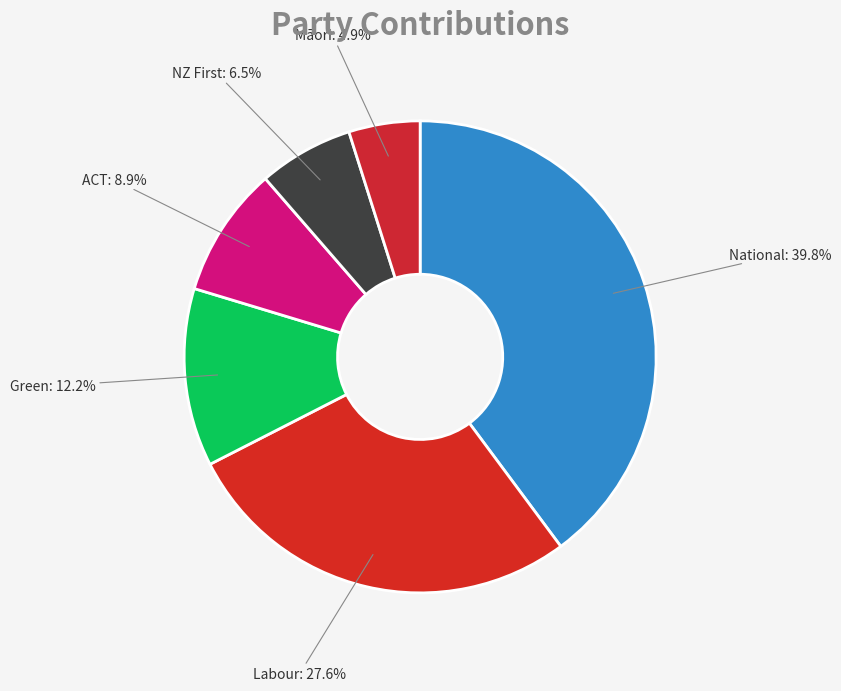

What percentage is NOT represented by ACT?

91.1%